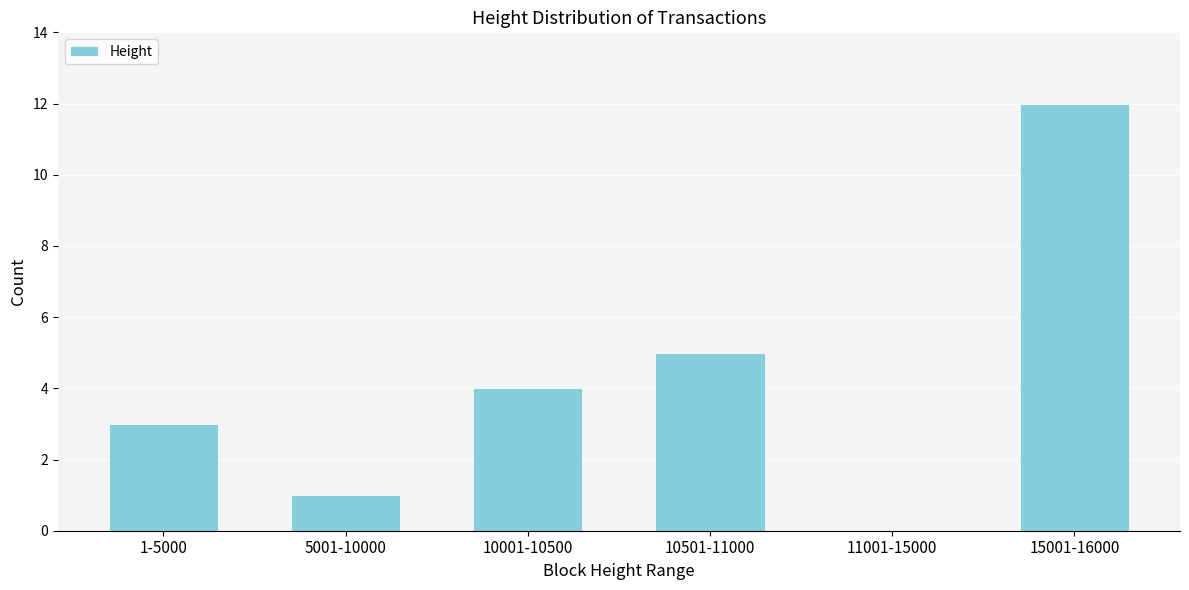

Reading left to right, what are all the values shown in this chart?

1-5000=3	5001-10000=1	10001-10500=4	10501-11000=5	11001-15000=0	15001-16000=12